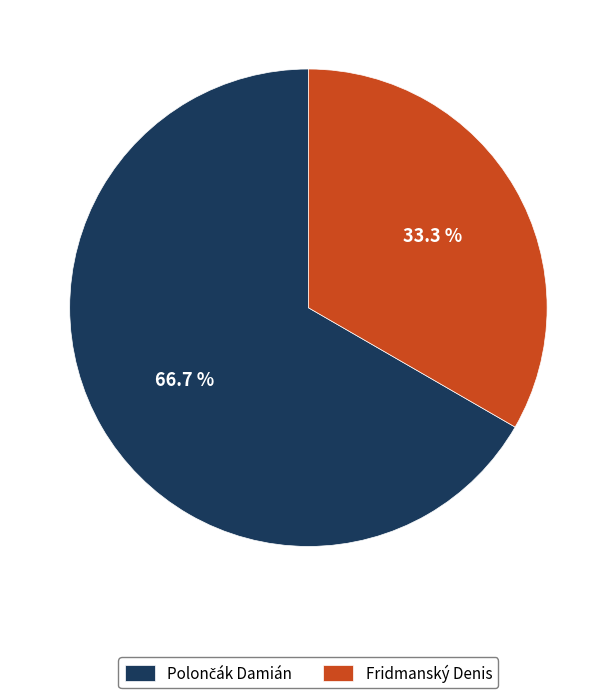

Does Fridmanský Denis represent more than half of the total?

No